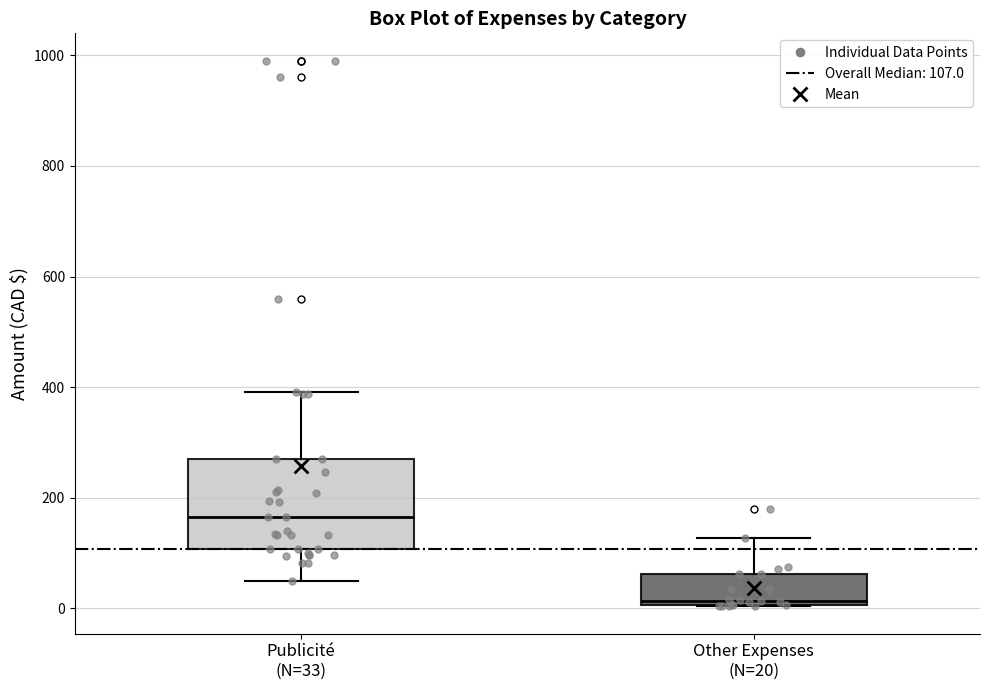

Which box has the highest median line?

Publicité (N=33)